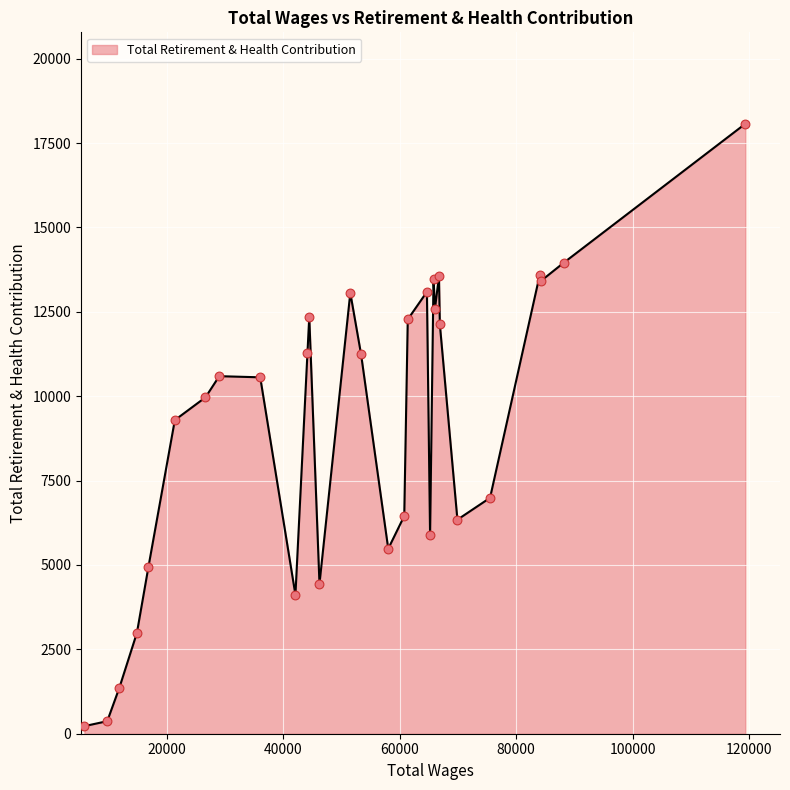

What is the difference between the maximum and minimum values?

17846